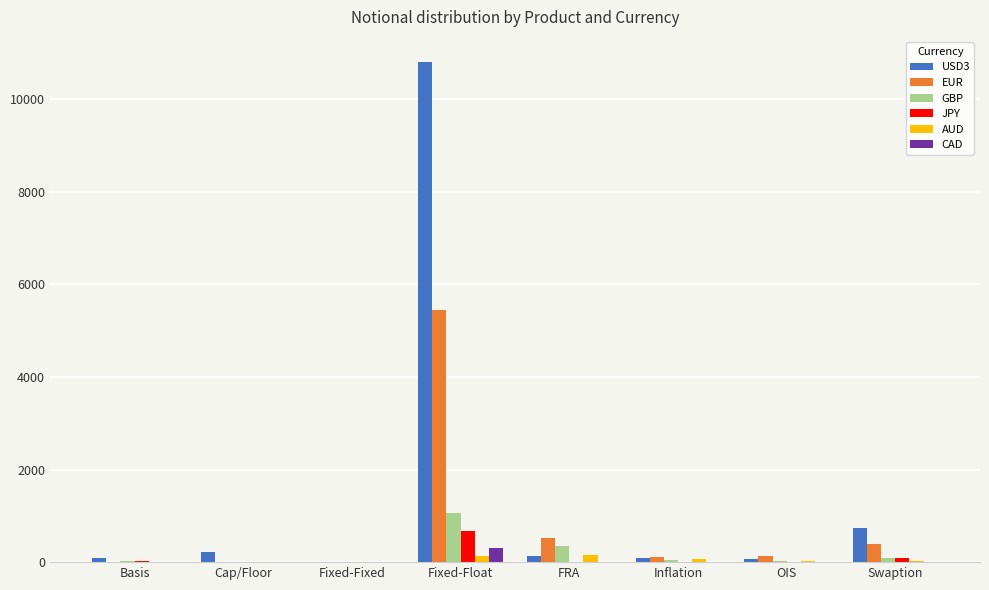

How many categories are shown in the chart?

8